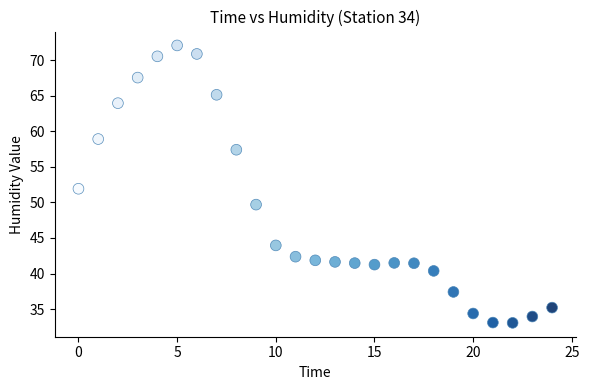

What is the range of Y values (max minus min)?

39.0